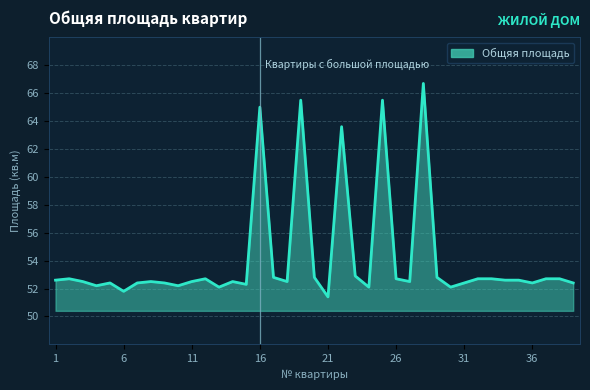

What is the greatest value displayed?

66.7